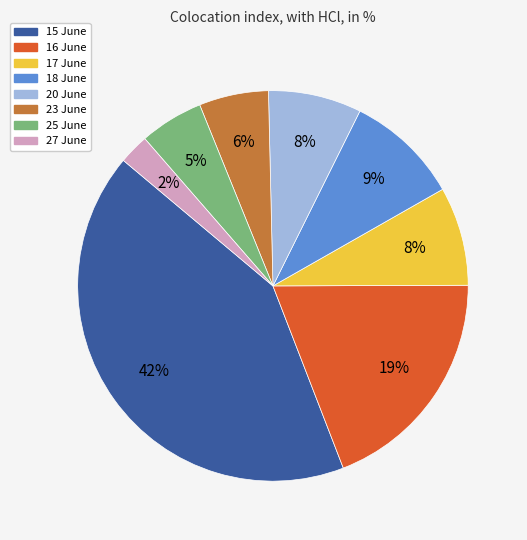

The 15 June slice represents 48% of the pie. True or false?

False